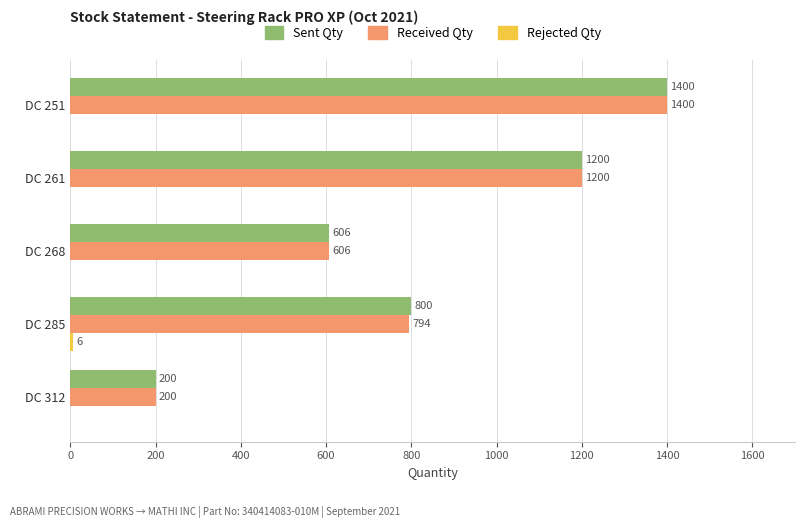

What is the total value across all series at DC 268?

1212